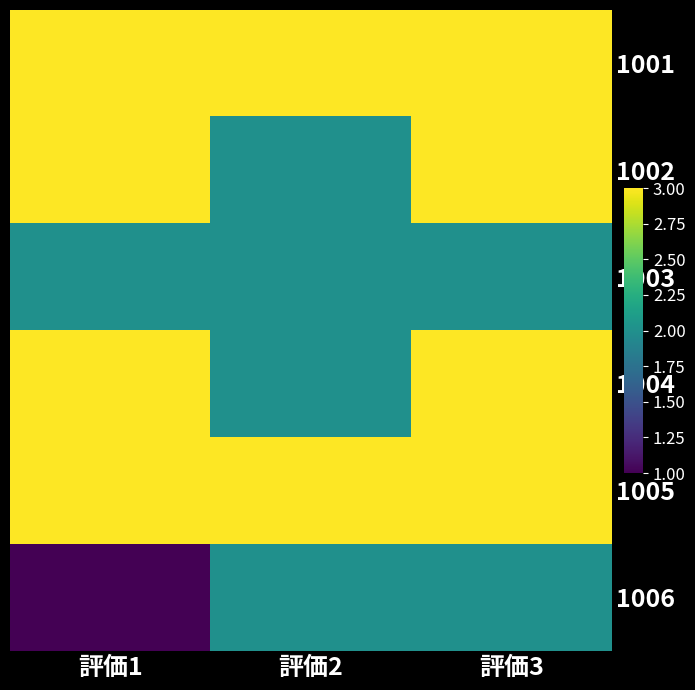

Which has a higher value, 評価3 or 評価1?

評価3